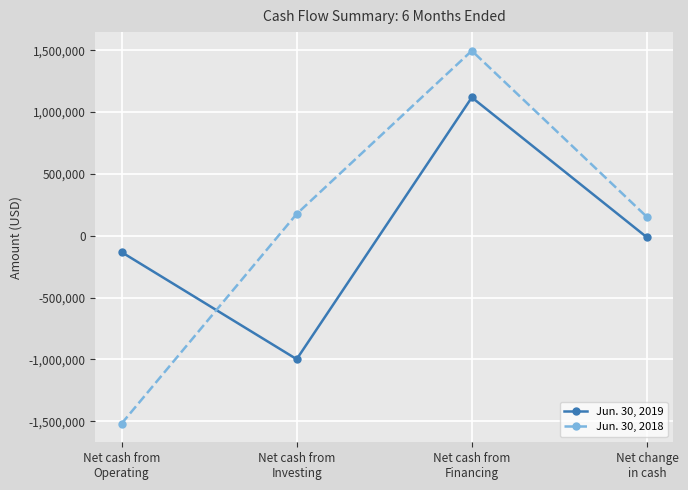

What is the average value of the Jun. 30, 2019 series?

-6846